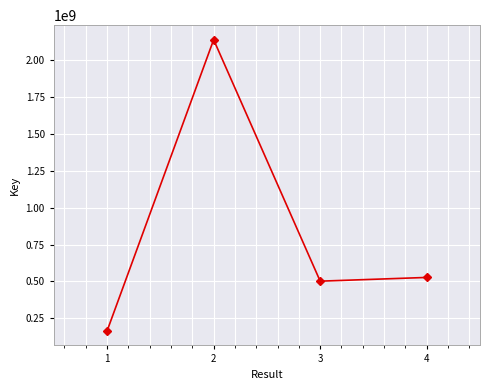

What is the value of the 2nd point from the left?

2139698300